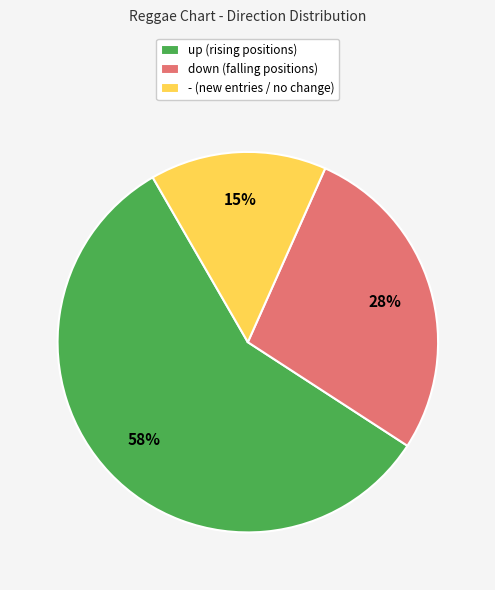

To the nearest percent, what is the difference between the down and up slice percentages?

30%